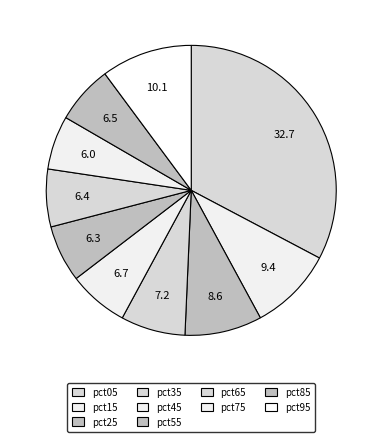

To the nearest percent, what is the average slice percentage?

10%